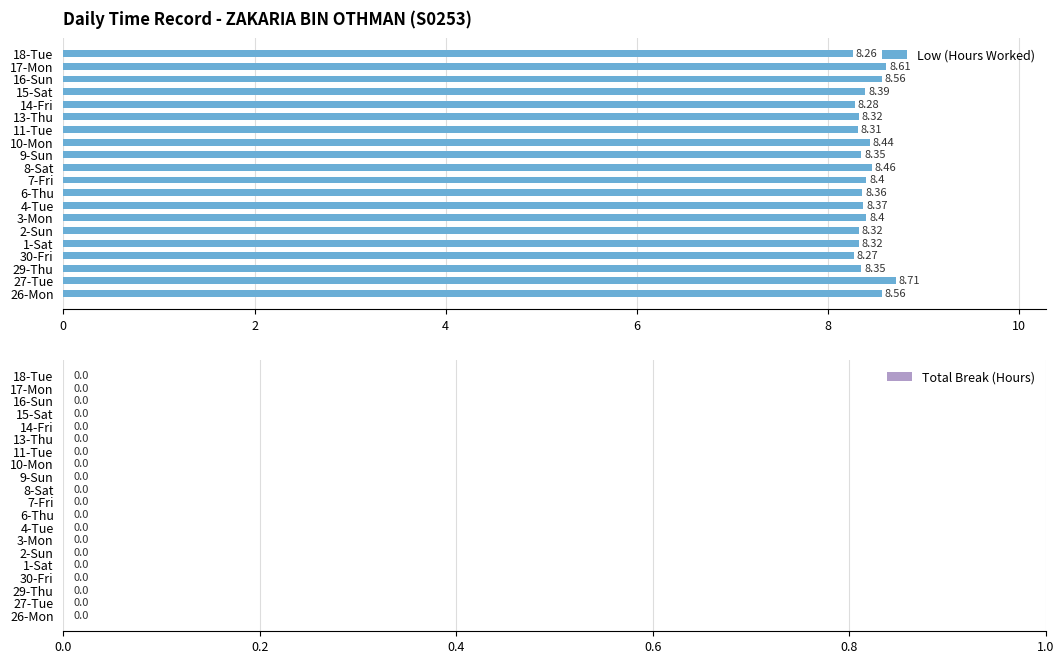

Does the chart contain any negative values?

No